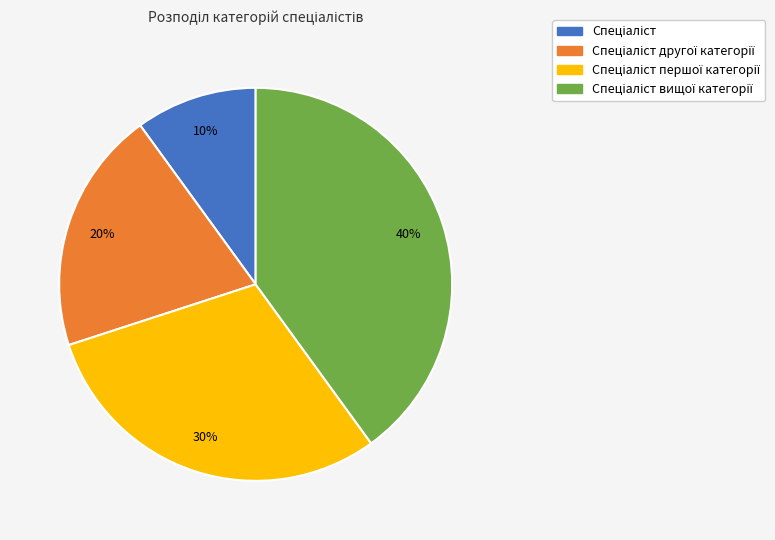

Count the number of slices in the pie.

4